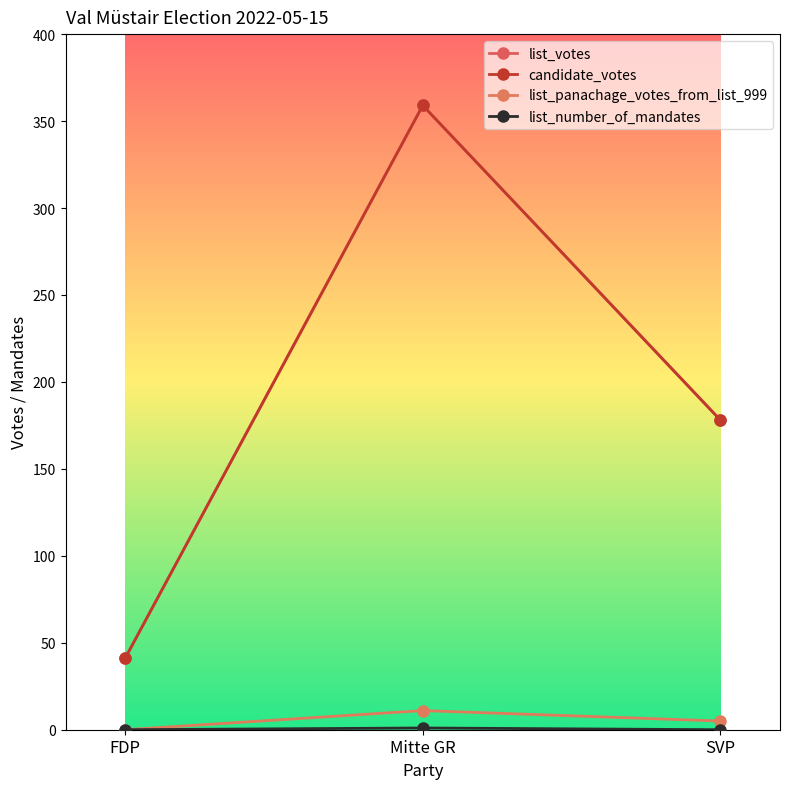

At which category is the sum across all series the highest?

Mitte GR